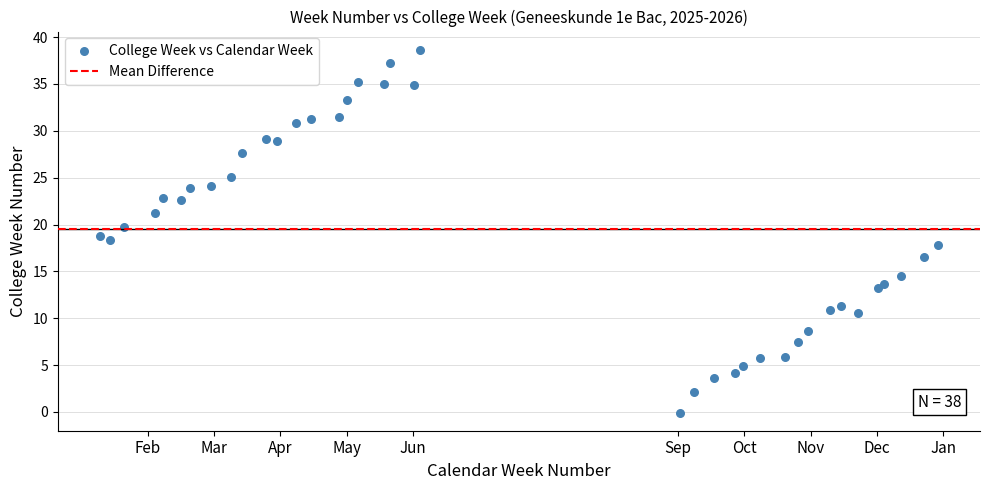

What is the range of Y values (max minus min)?

38.7